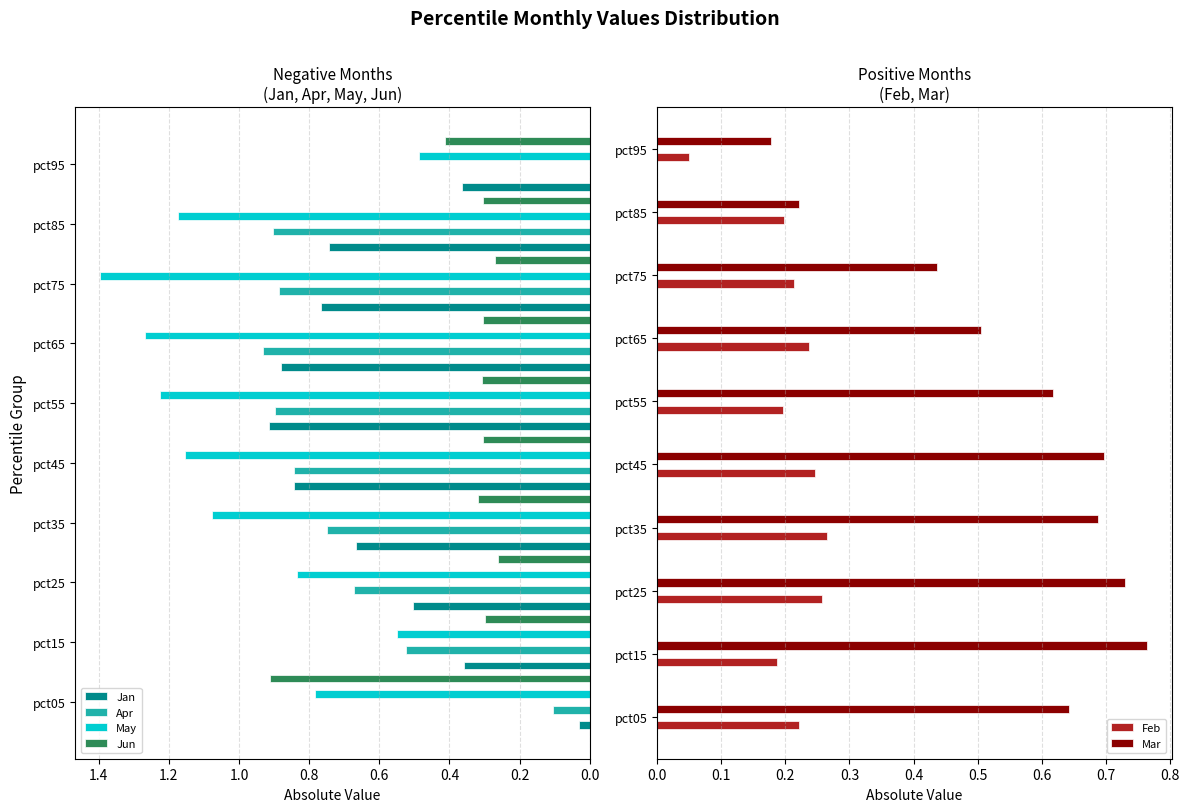

What is the average value of the Jun series?

0.4